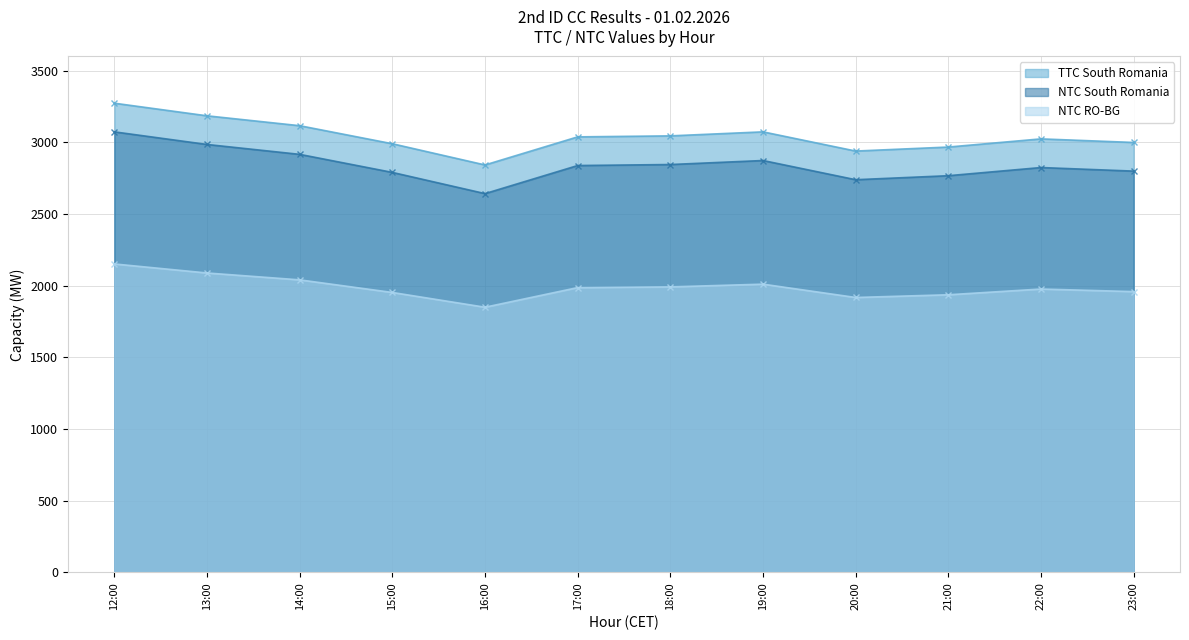

At which label does NTC RO-BG first exceed 1987?

12:00